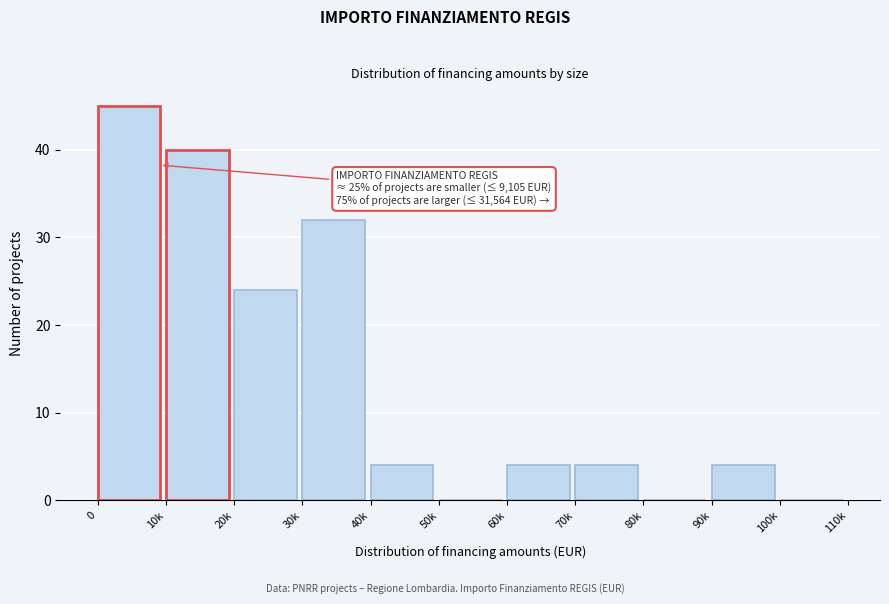

Reading right to left, transcribe all the data shown in this chart.

100k=0	90k=4	80k=0	70k=4	60k=4	50k=0	40k=4	30k=32	20k=24	10k=40	0=45